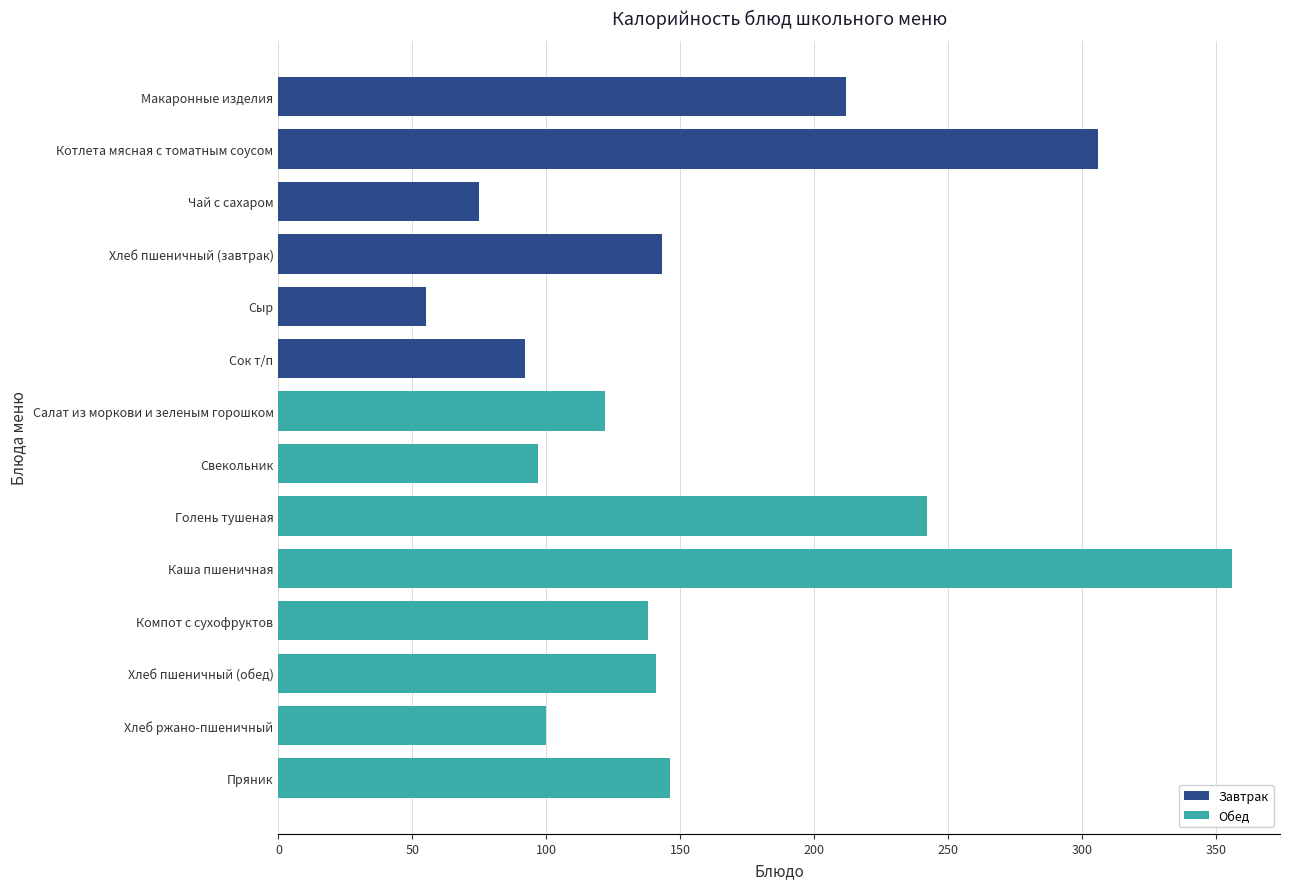

Which label corresponds to the smallest value in the chart?

Сыр